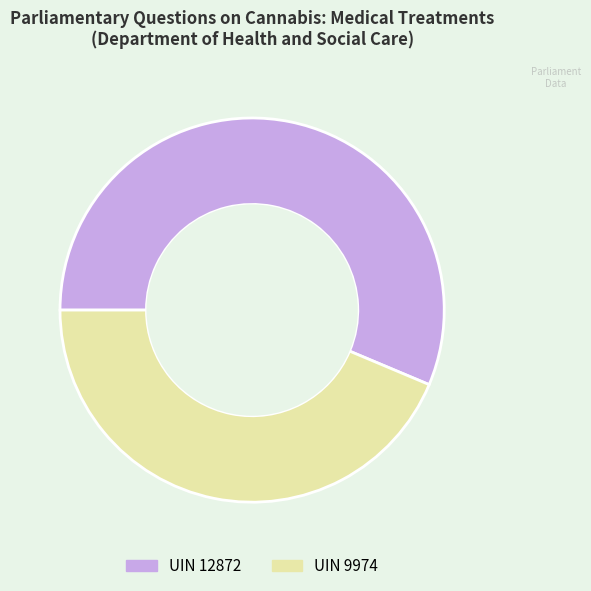

Combined, do UIN 12872 and UIN 9974 account for over 50%?

Yes